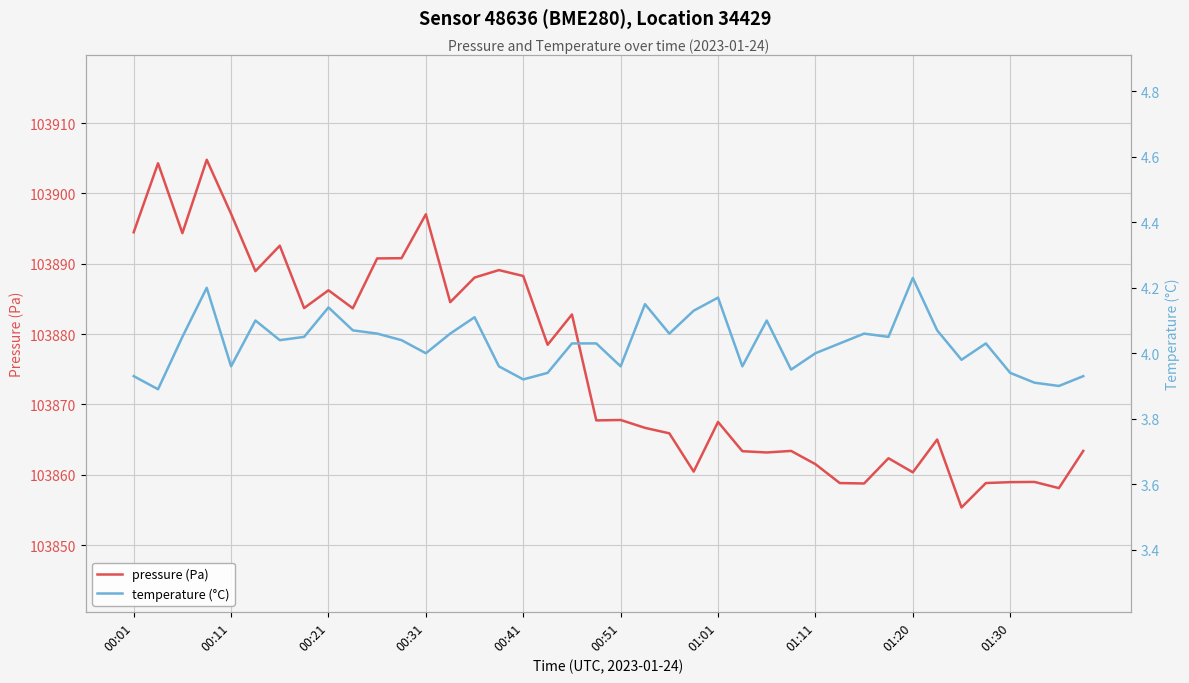

What is the difference between the temperature (°C) values at 21 and 30?

0.1